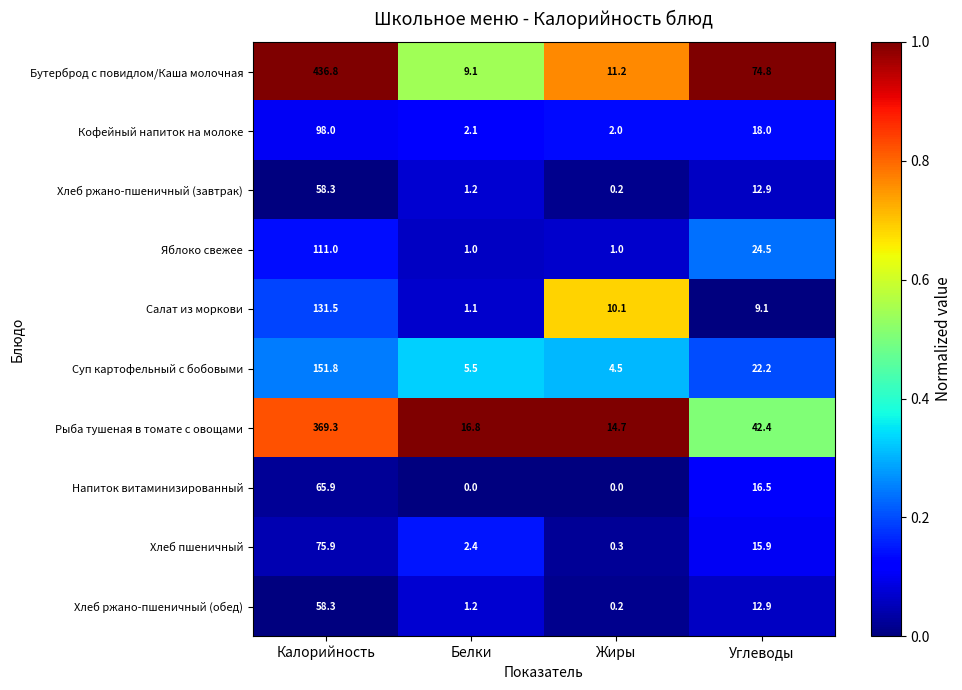

What is the sum of all Бутерброд с повидлом/Каша молочная values?

531.9